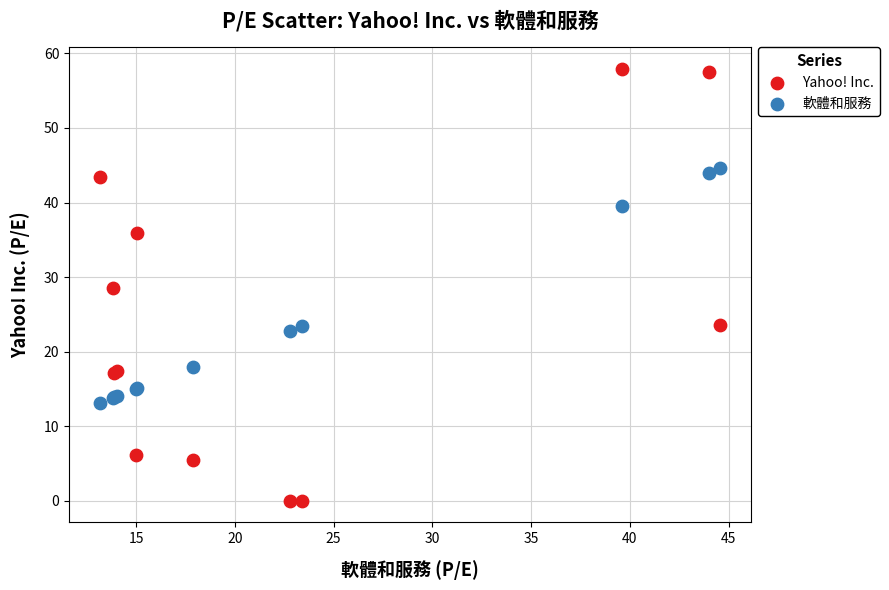

Which series contains the lowest Y value?

Yahoo! Inc.